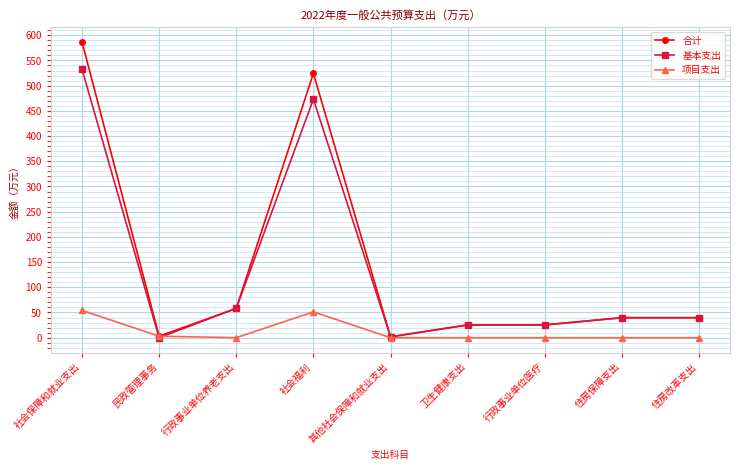

At which category does 基本支出 reach its first local peak?

社会福利